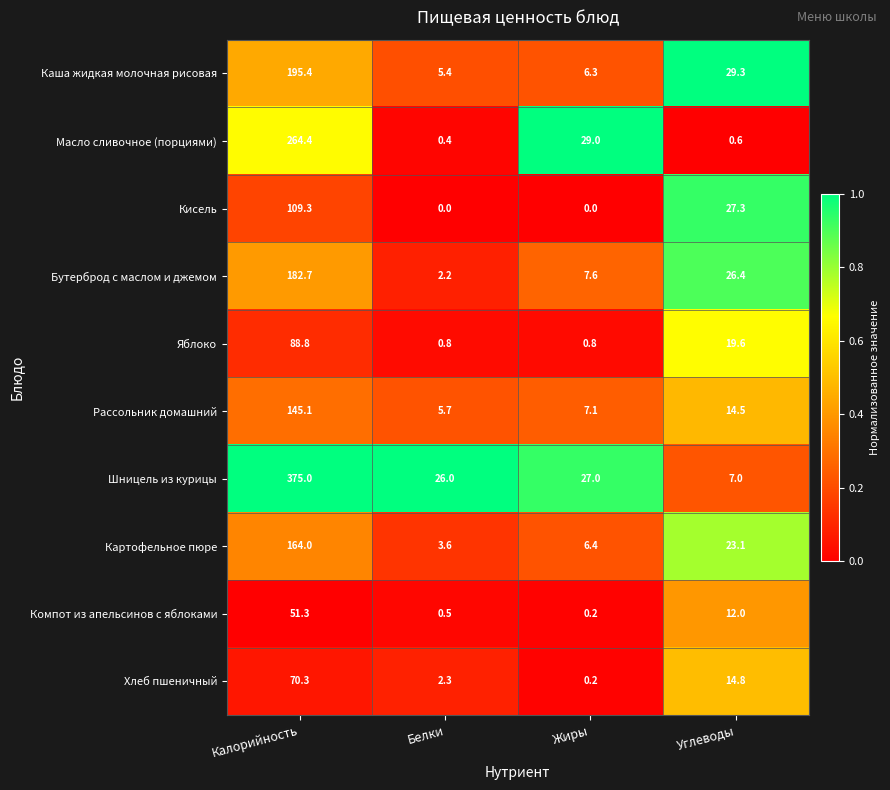

How many distinct data groups are displayed?

10